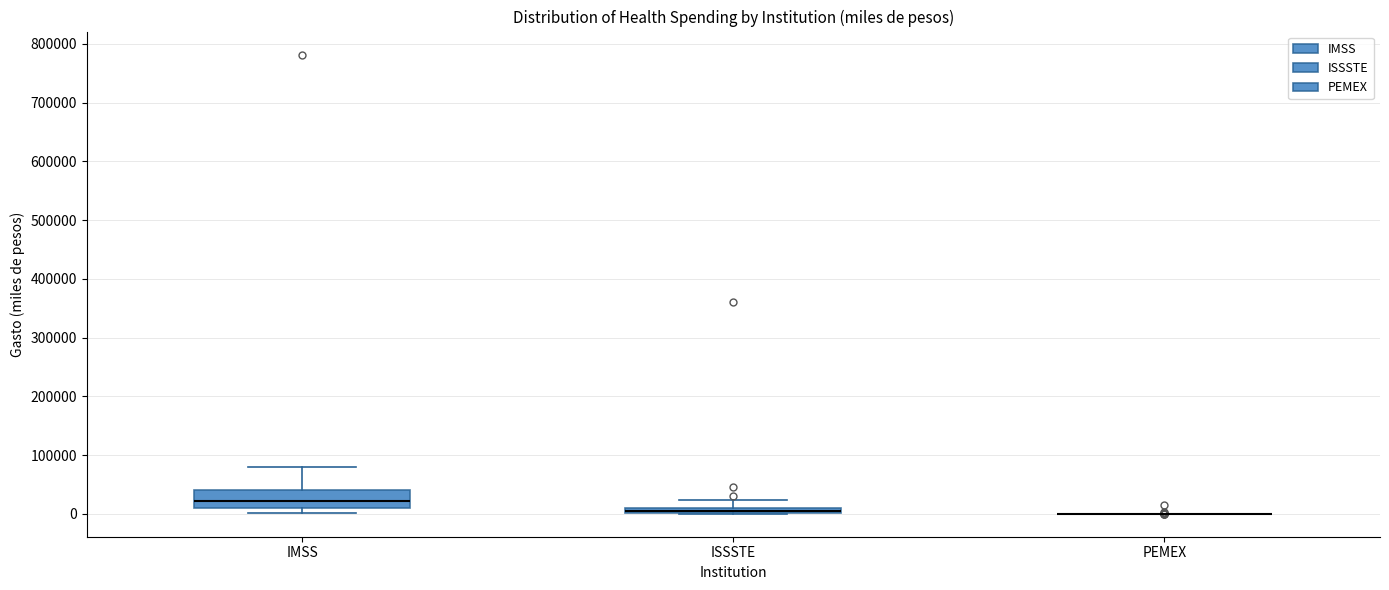

Where is the lower edge of the box for IMSS on the y-axis? The values are not printed on the chart, so give them approximately, as read against the axis.

10000